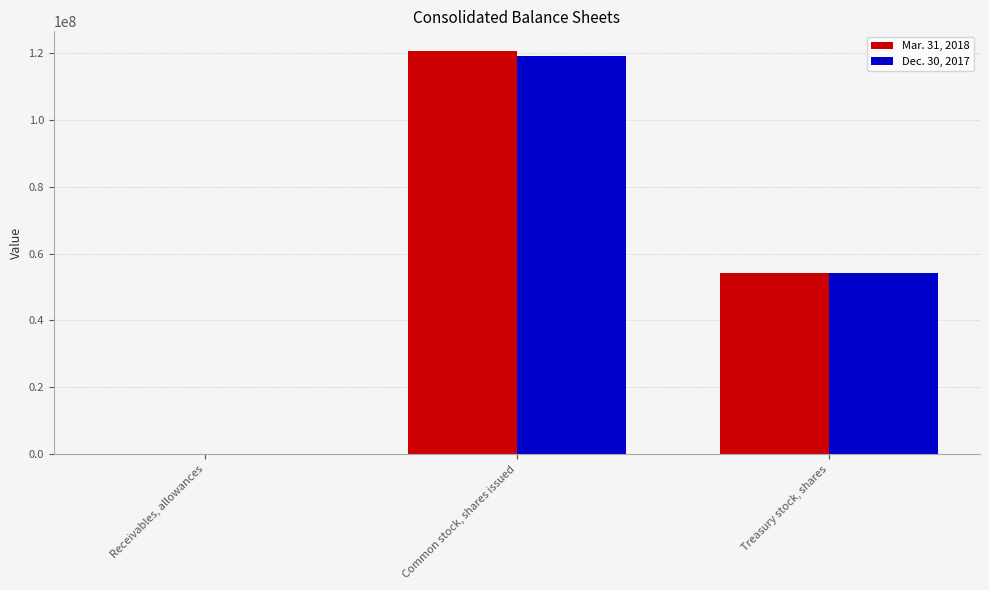

Reading right to left, what are all the values shown in this chart?

Mar. 31, 2018: 54114000	120352000	2166
Dec. 30, 2017: 54258000	118947000	2001